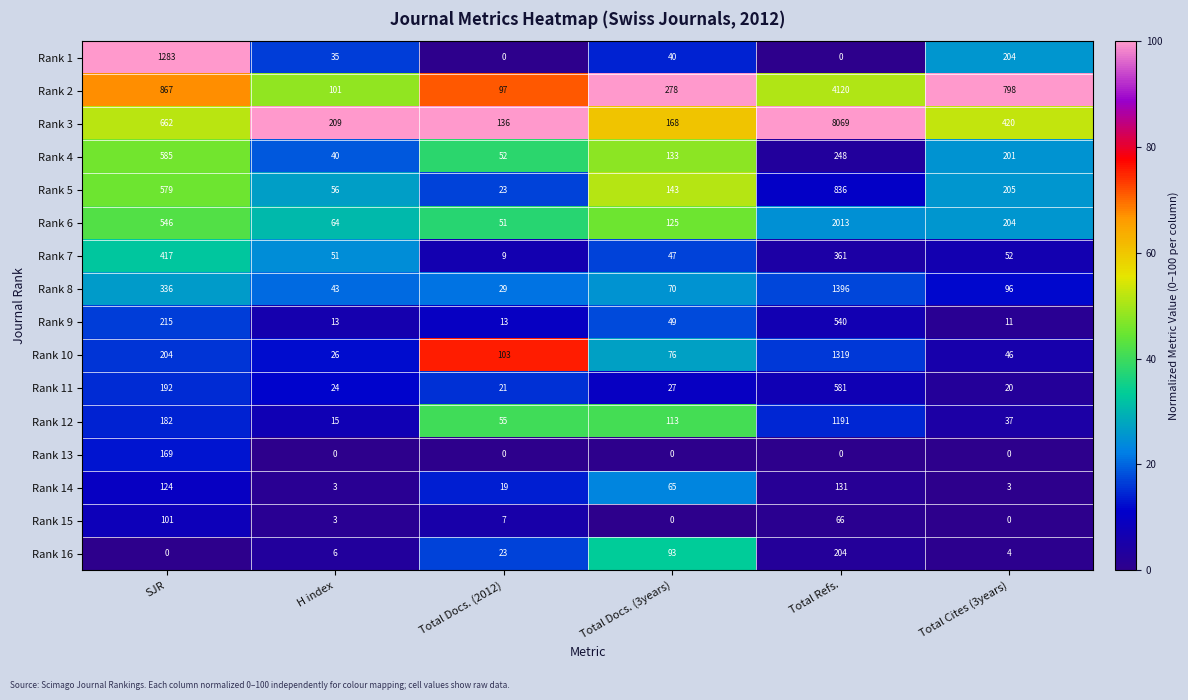

List the series in order of their peak value, lowest first.

Rank 15, Rank 14, Rank 13, Rank 16, Rank 7, Rank 9, Rank 11, Rank 4, Rank 5, Rank 12, Rank 1, Rank 10, Rank 8, Rank 6, Rank 2, Rank 3